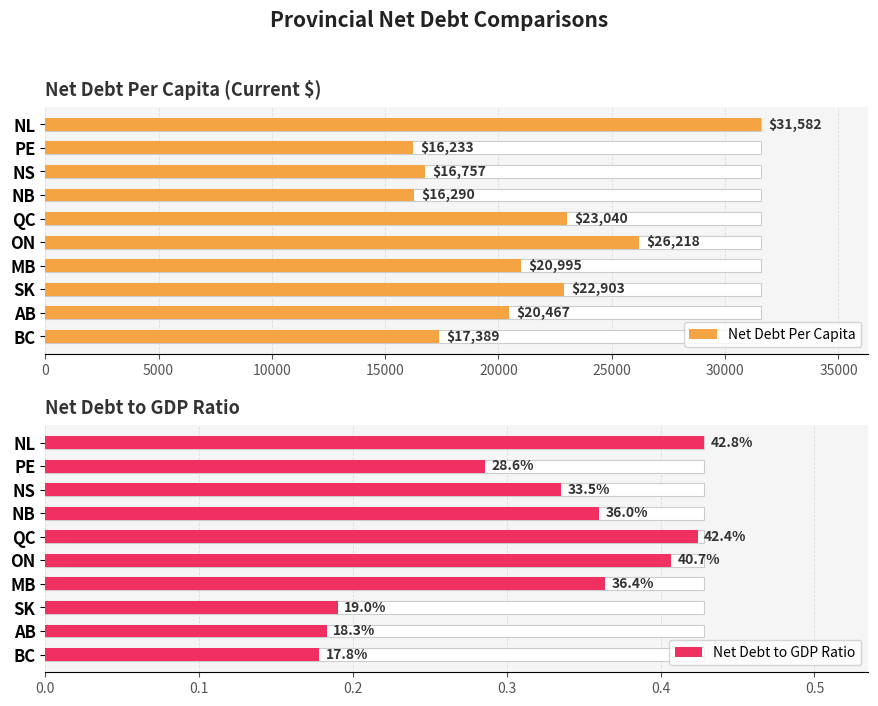

What are all the series names shown in the legend?

Net Debt Per Capita, Net Debt to GDP Ratio